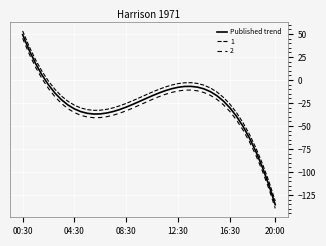

Does the chart have visible grid lines?

Yes